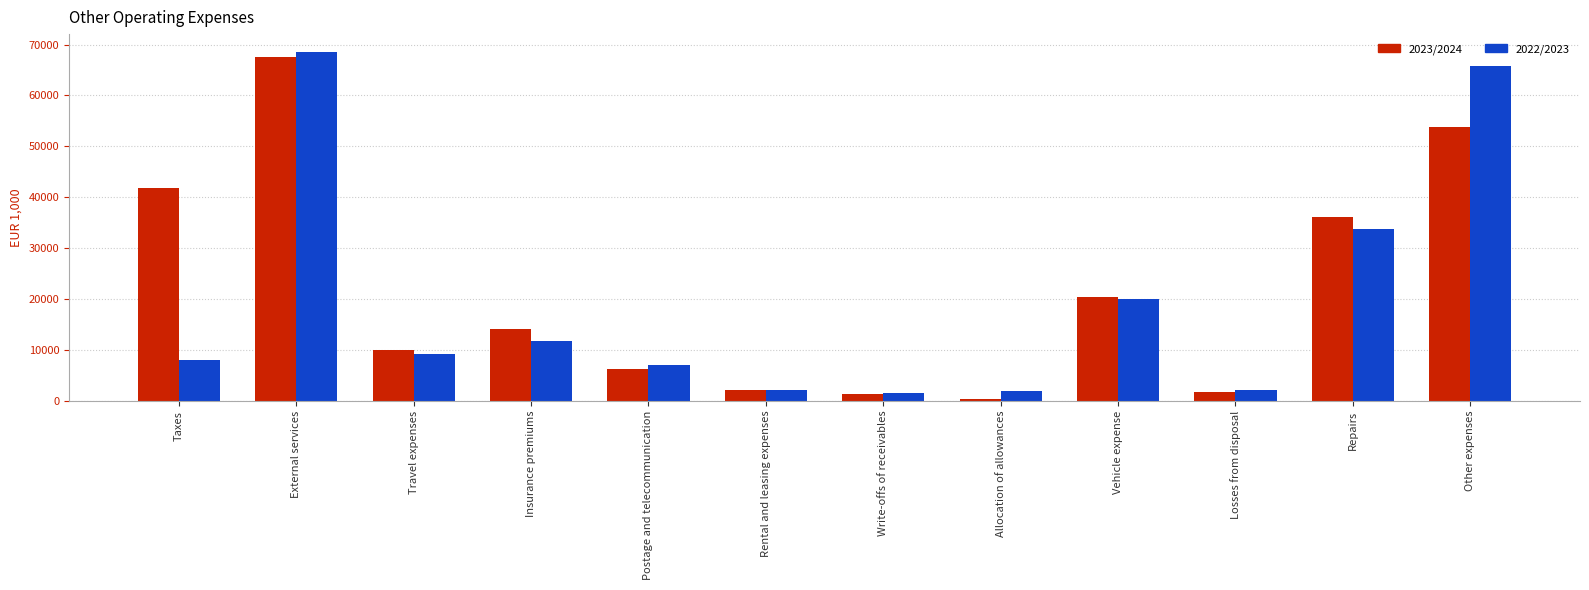

Which series changed the most between Postage and telecommunication and Repairs?

2023/2024